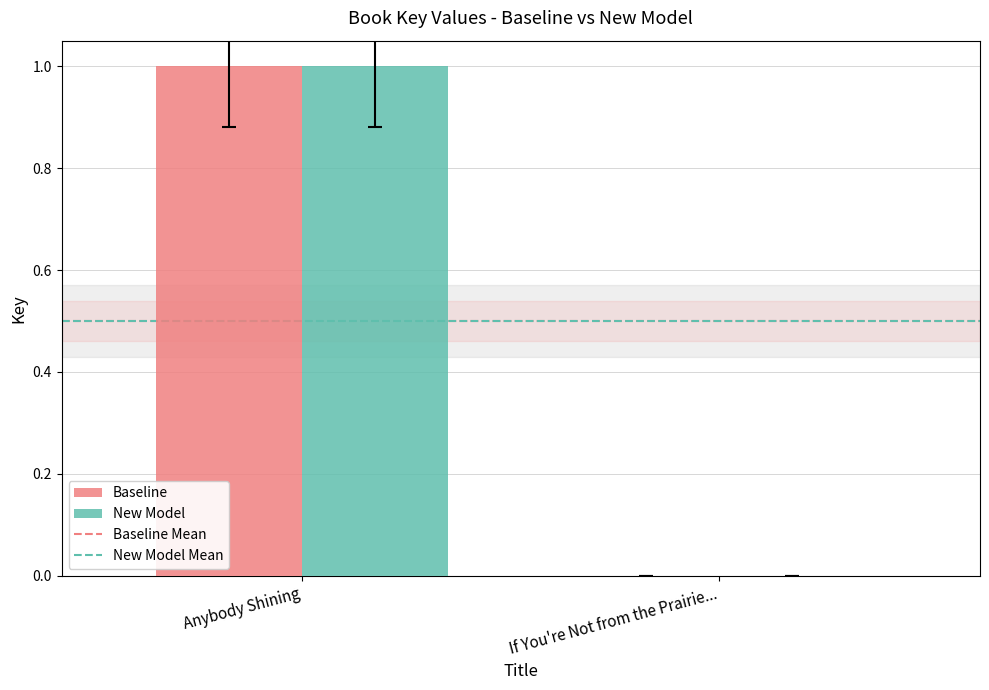

What is the maximum value for New Model?

1.0